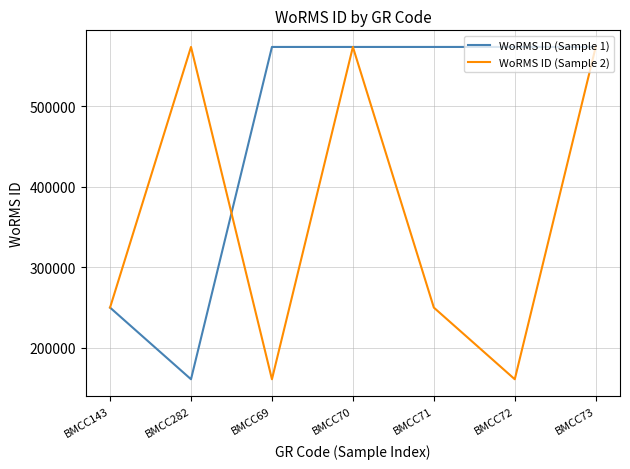

At BMCC72, list the series in order from smallest to largest.

WoRMS ID (Sample 2), WoRMS ID (Sample 1)